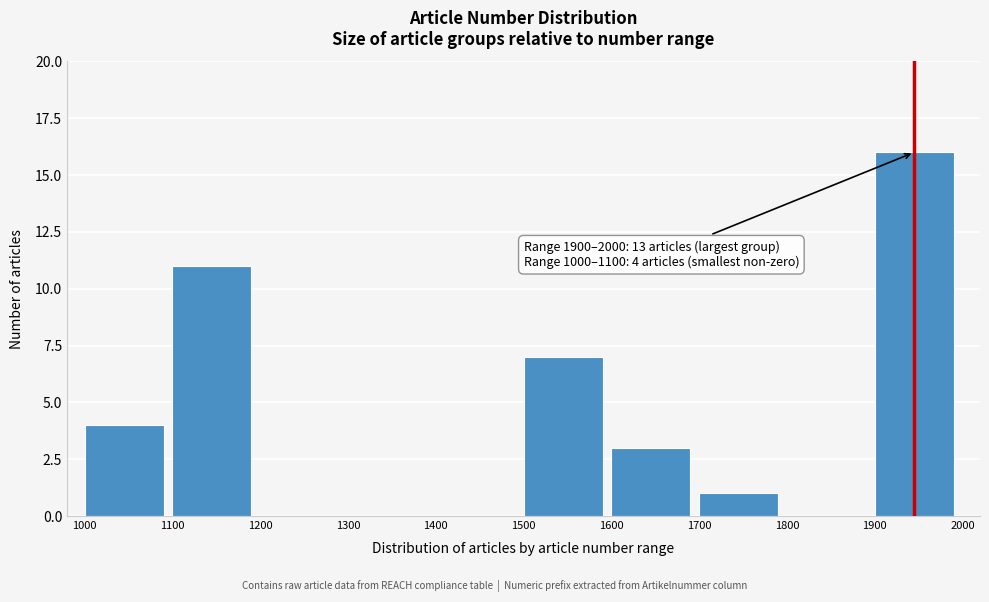

Over which range of the x-axis is the bar tallest?

1900 to 2000